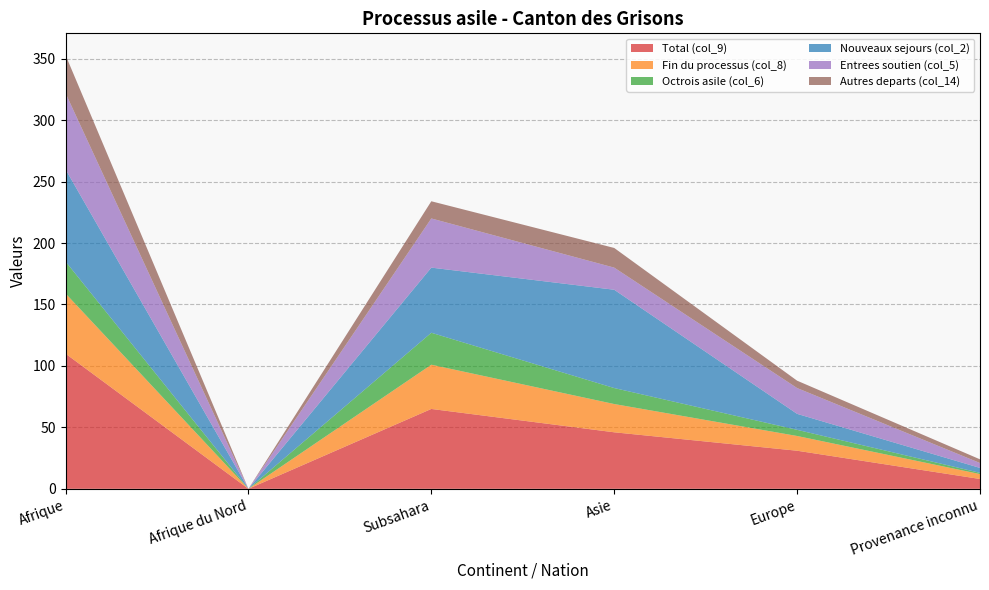

Reading left to right, what are all the values shown in this chart?

Total (col_9): 110	0	65	46	31	8
Fin du processus (col_8): 49	0	36	23	12	4
Octrois asile (col_6): 26	0	26	13	5	1
Nouveaux sejours (col_2): 75	0	53	80	13	4
Entrees soutien (col_5): 62	0	40	18	21	4
Autres departs (col_14): 31	0	14	16	6	3